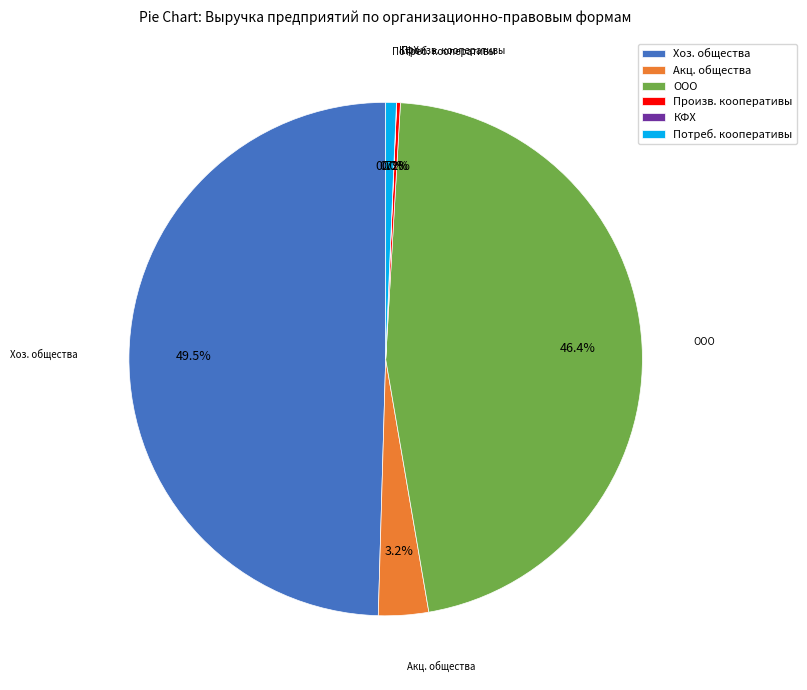

Which has a higher value, Акц. общества or Хоз. общества?

Хоз. общества